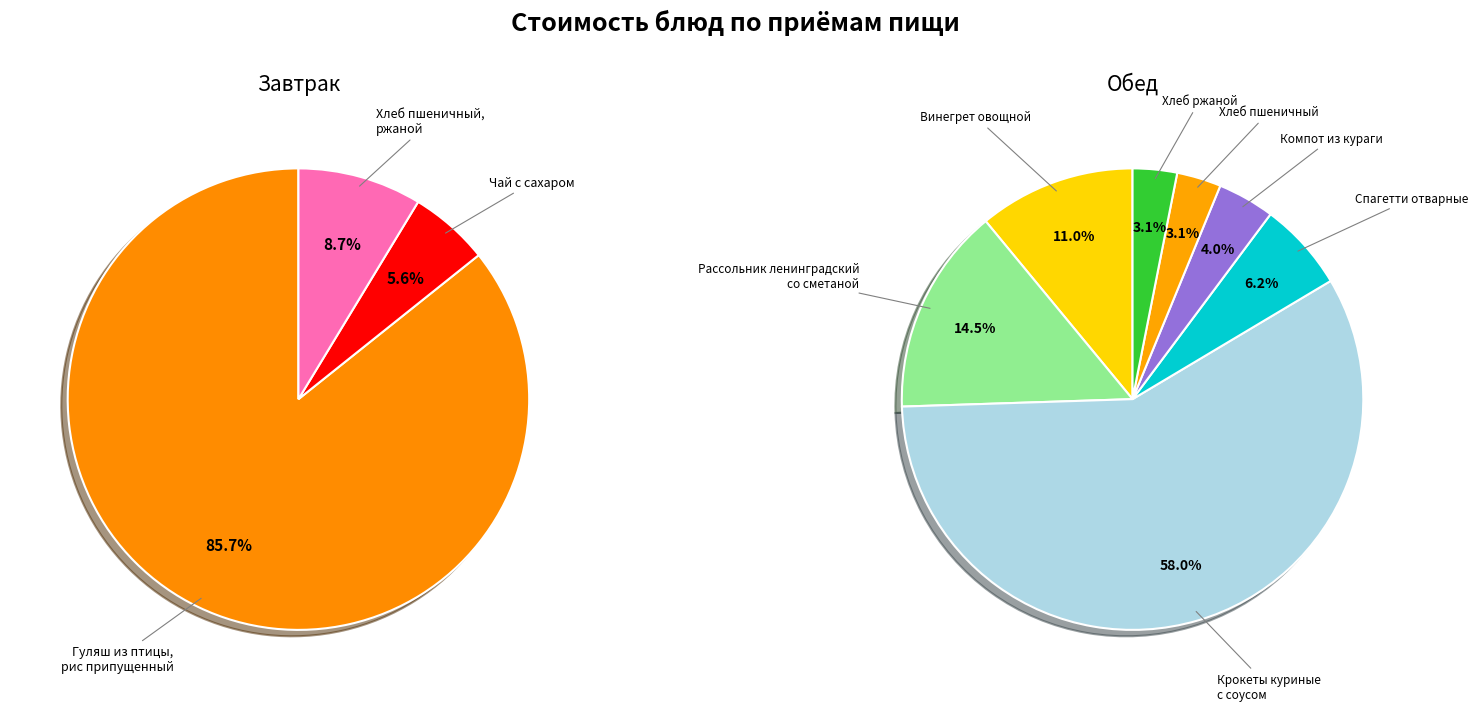

Count the number of slices in the pie.

10